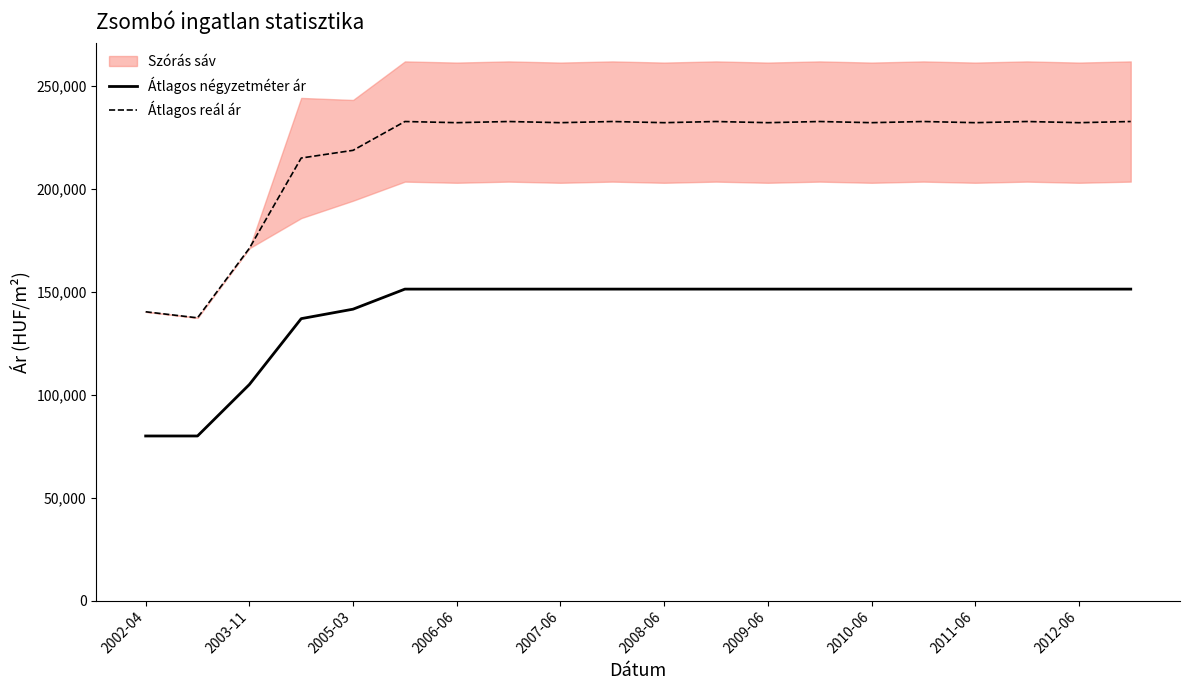

Does the chart have visible grid lines?

No